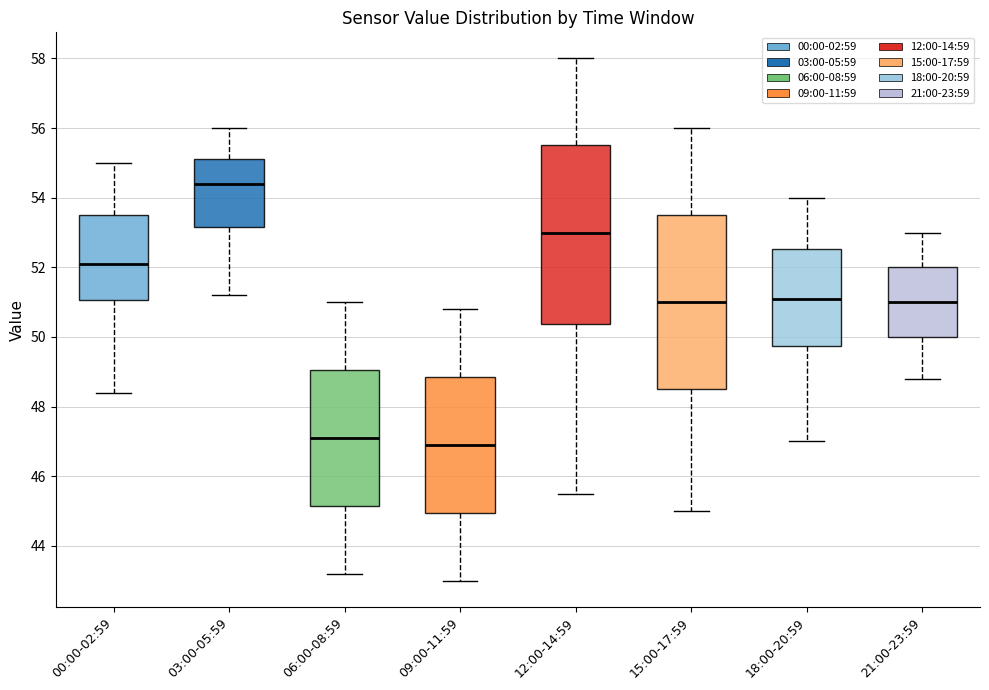

Reading left to right, read every box against the y-axis: the position of its median line, the range the box covers, and the ends of its whiskers. The values are not printed on the chart, so give them approximately, as read against the axis.

00:00-02:59: median 52.2, box 51.0 to 53.6, whiskers 48.4 to 55.0
03:00-05:59: median 54.4, box 53.2 to 55.2, whiskers 51.2 to 56.0
06:00-08:59: median 47.2, box 45.2 to 49.0, whiskers 43.2 to 51.0
09:00-11:59: median 47.0, box 45.0 to 48.8, whiskers 43.0 to 50.8
12:00-14:59: median 53.0, box 50.4 to 55.6, whiskers 45.6 to 58.0
15:00-17:59: median 51.0, box 48.6 to 53.6, whiskers 45.0 to 56.0
18:00-20:59: median 51.2, box 49.8 to 52.6, whiskers 47.0 to 54.0
21:00-23:59: median 51.0, box 50.0 to 52.0, whiskers 48.8 to 53.0